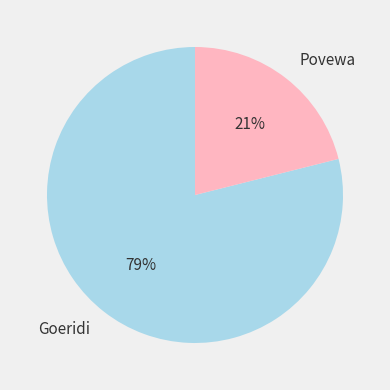

Is it true that Goeridi is 84% of the pie?

False